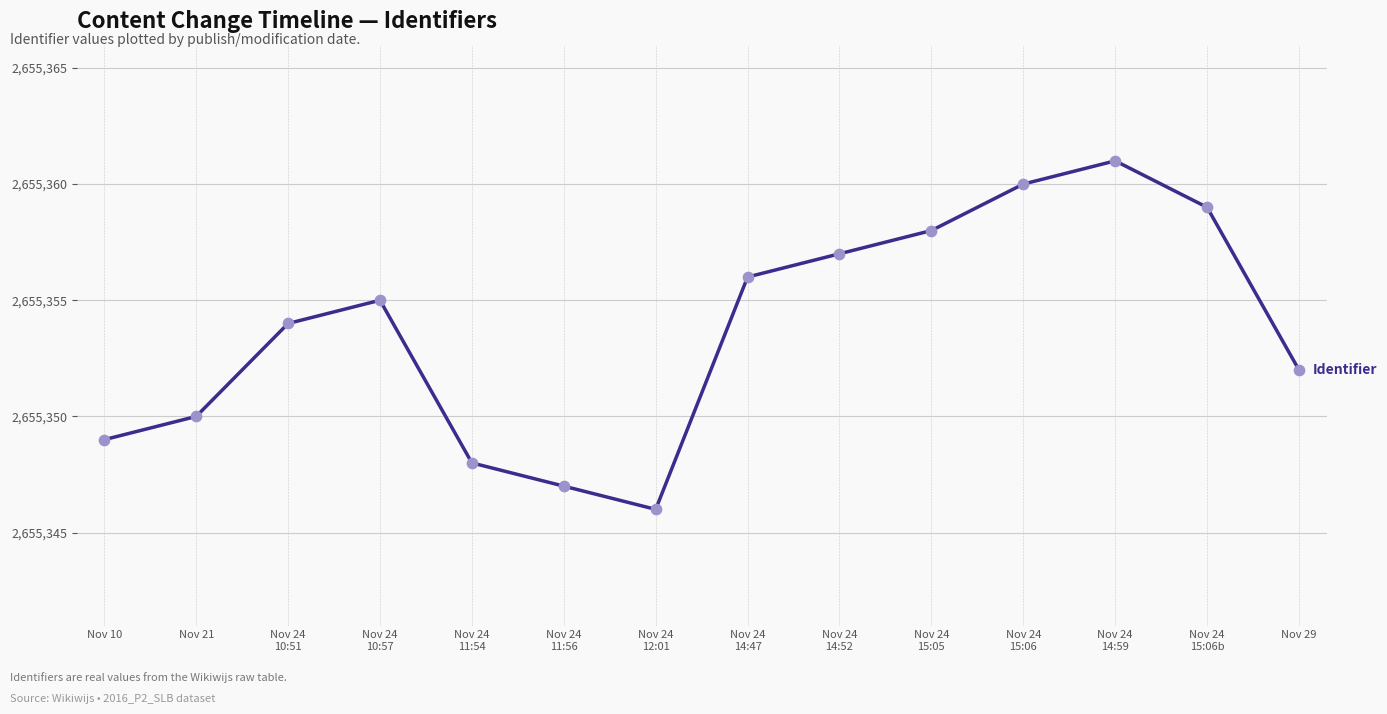

Between Nov 24
14:52 and Nov 24
10:51, which is larger?

Nov 24
14:52